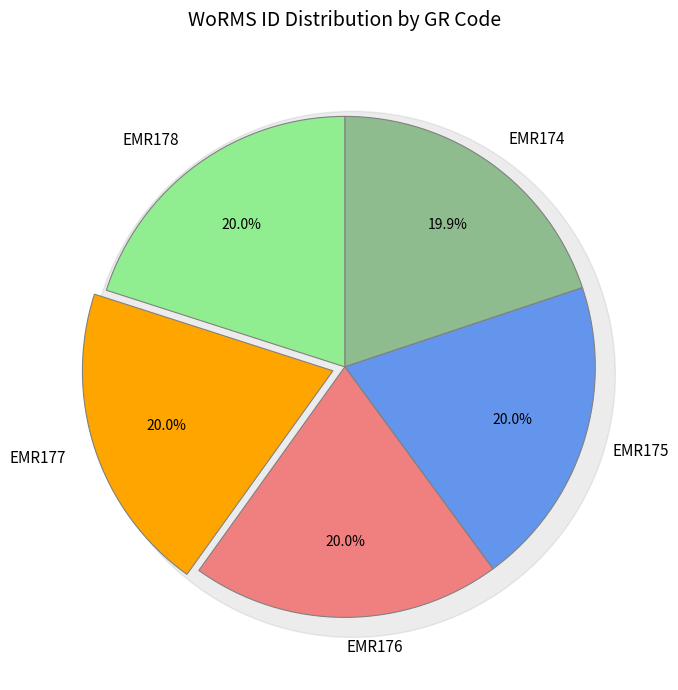

True or false: EMR177 accounts for 20% of the total.

True